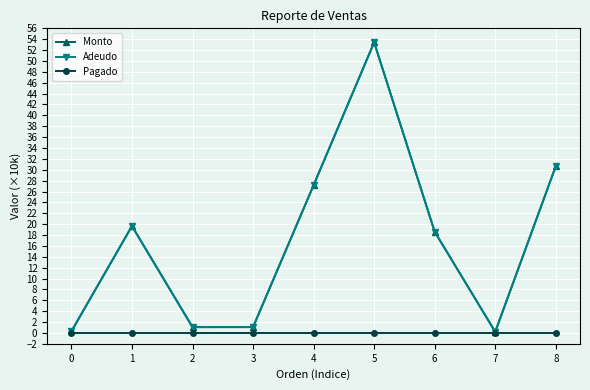

Which label corresponds to the largest value in the chart?

5